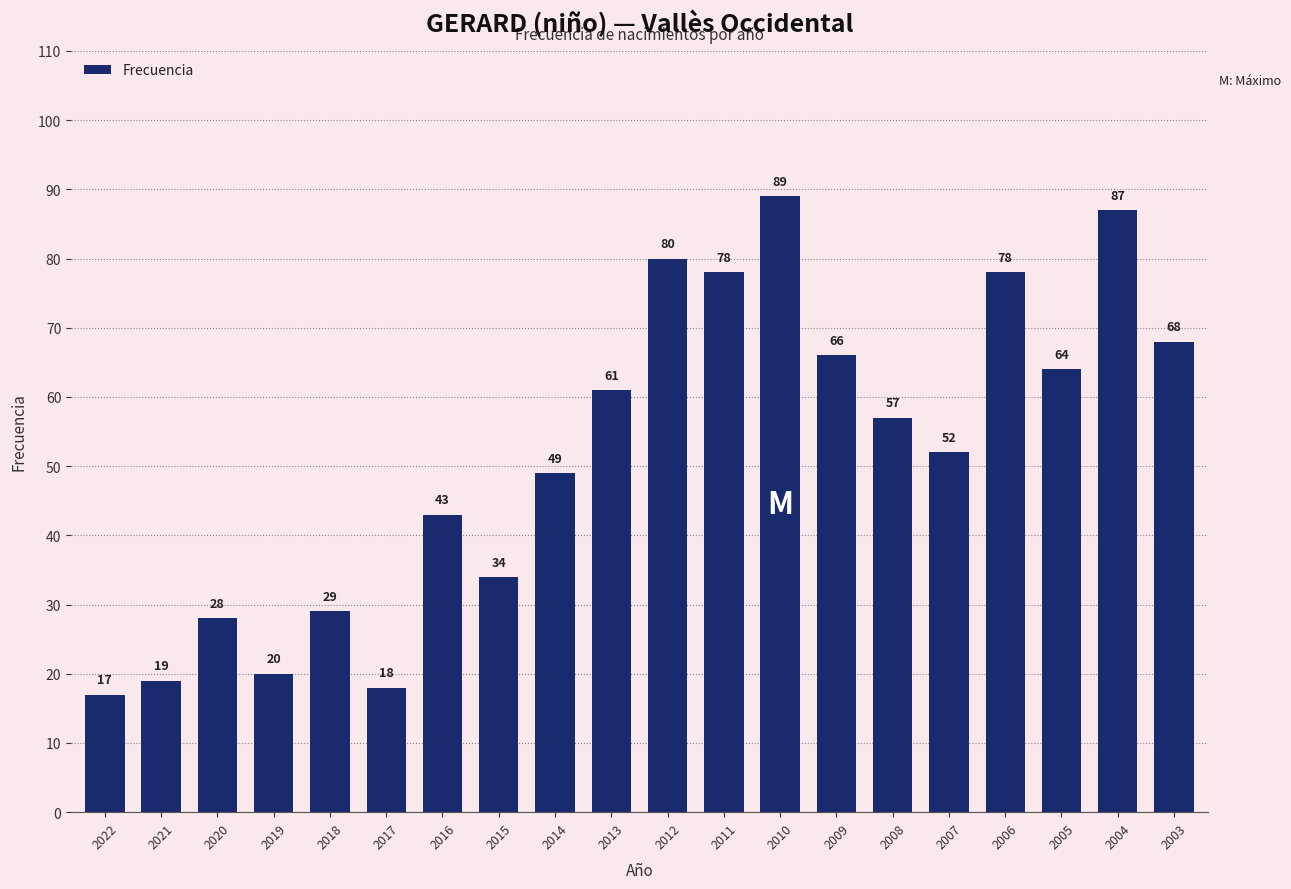

The value at 2005 is 64. True or false?

True